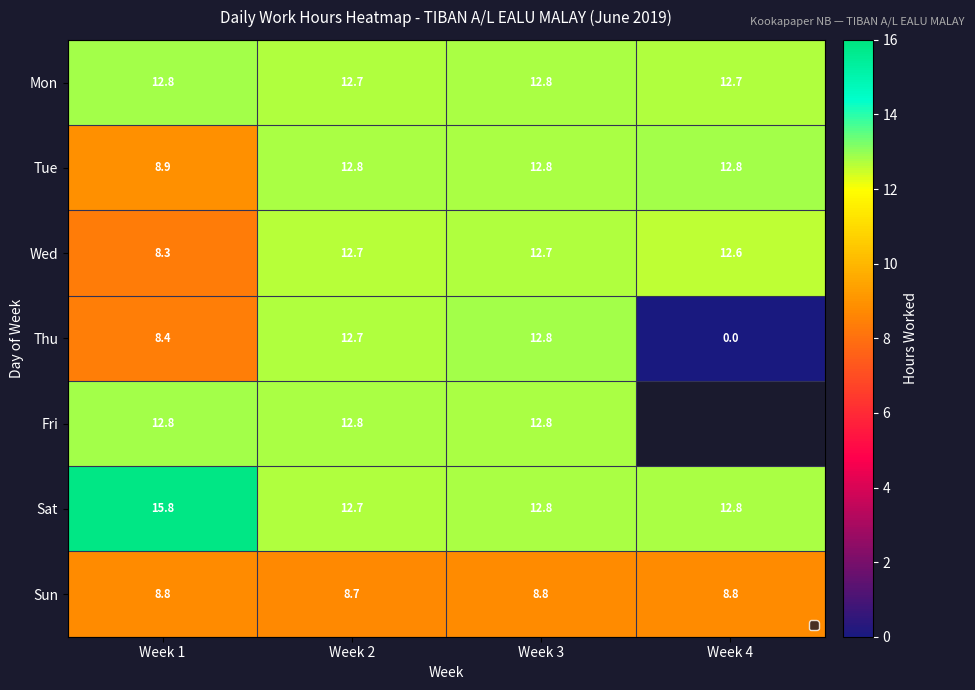

Which label corresponds to the smallest value in the chart?

Week 4